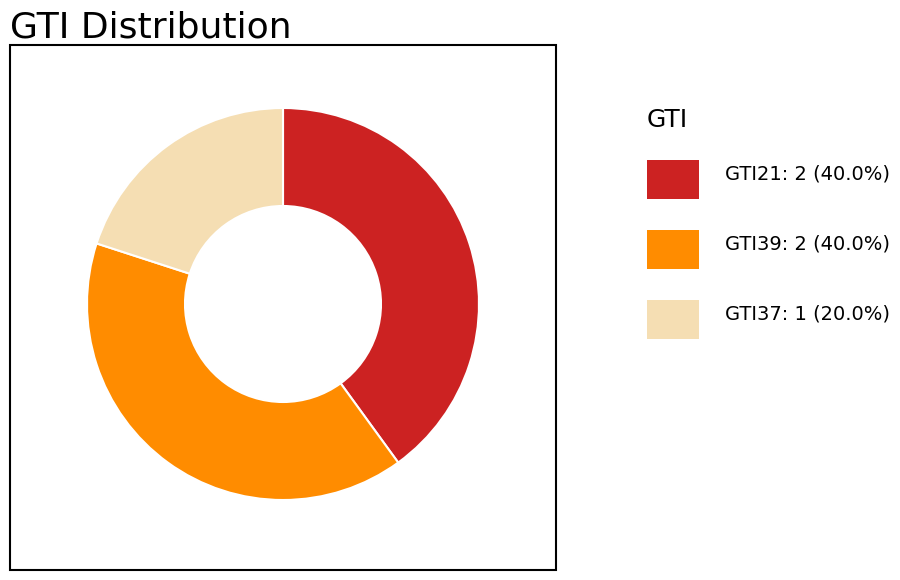

Is there any slice that represents more than half of the pie?

No